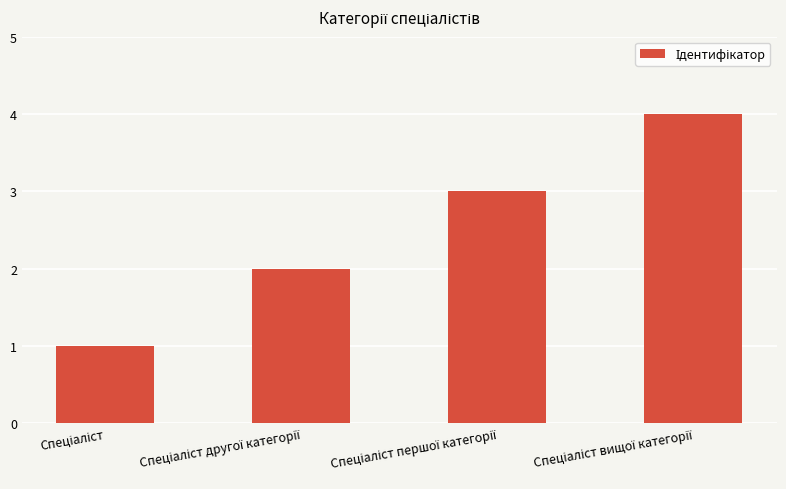

What is the sum of all values?

10